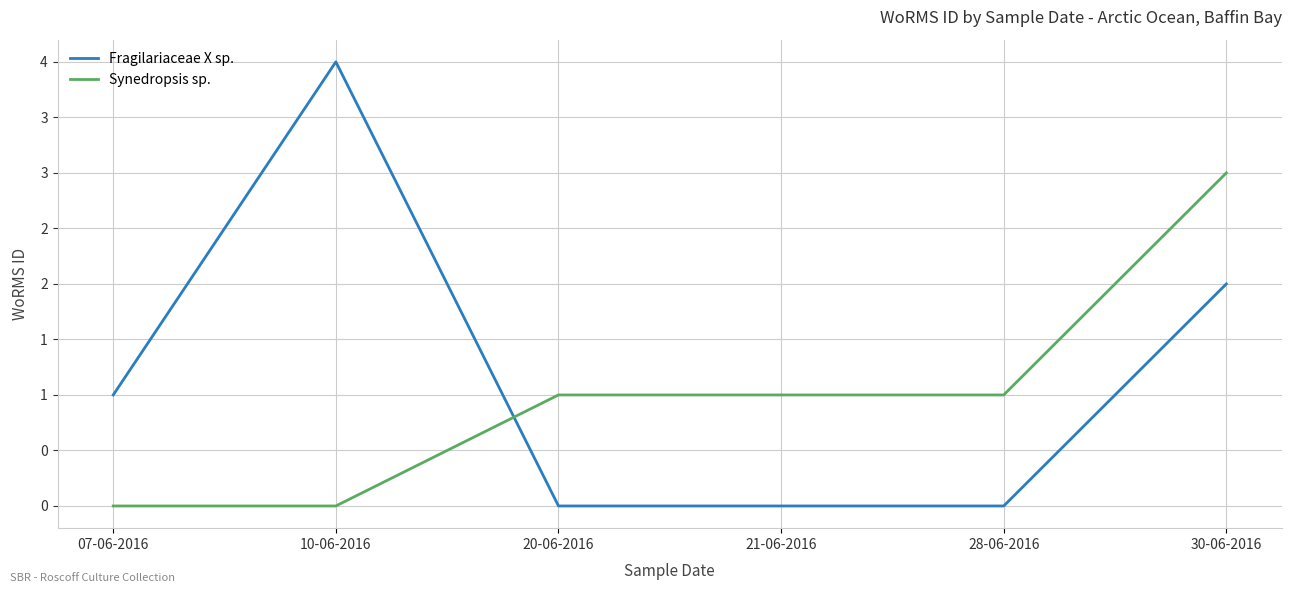

Does the chart have visible grid lines?

Yes